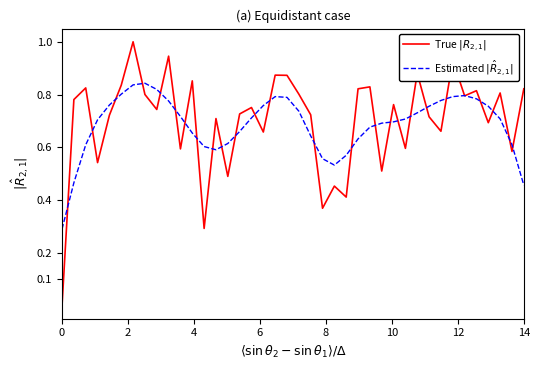

What is the maximum value shown in the chart?

1.0